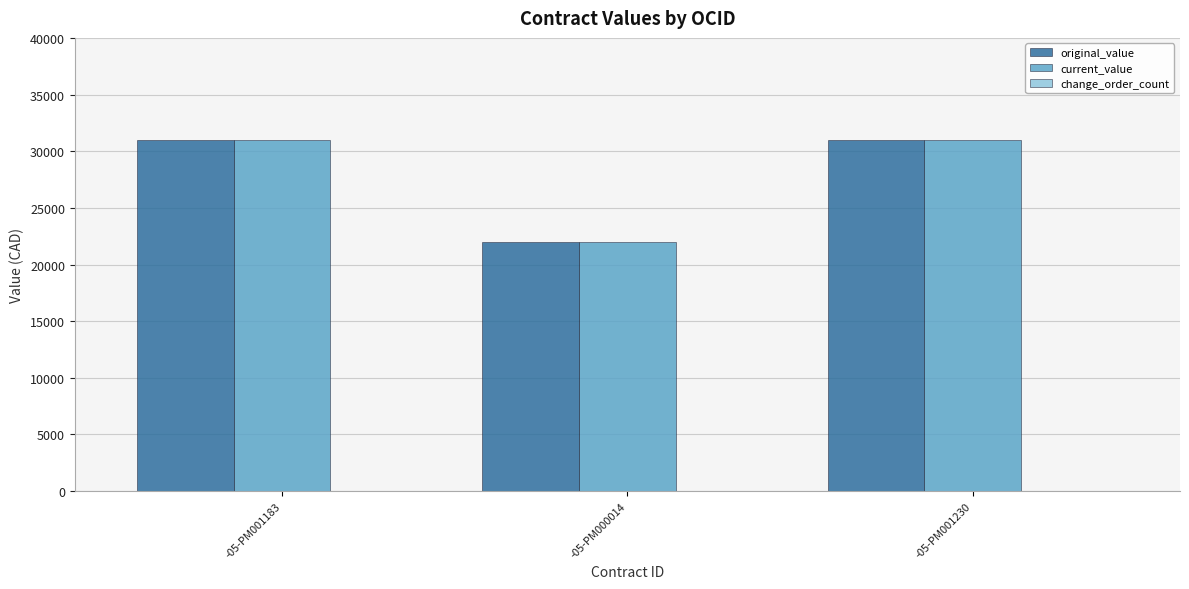

What is the label of the 2nd bar from the right?

-05-PM000014